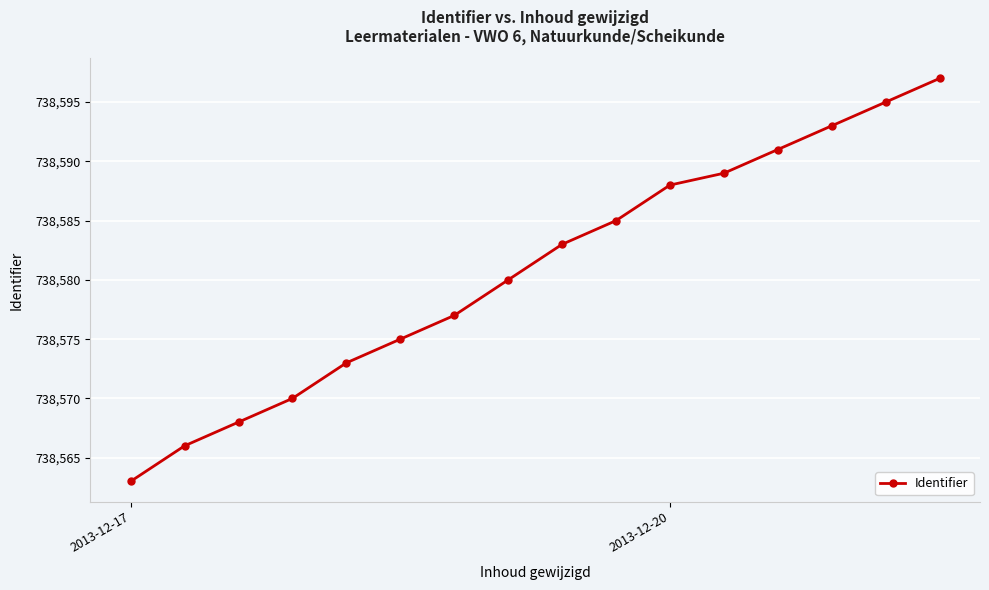

What is the value of the 9th point from the left?

738583